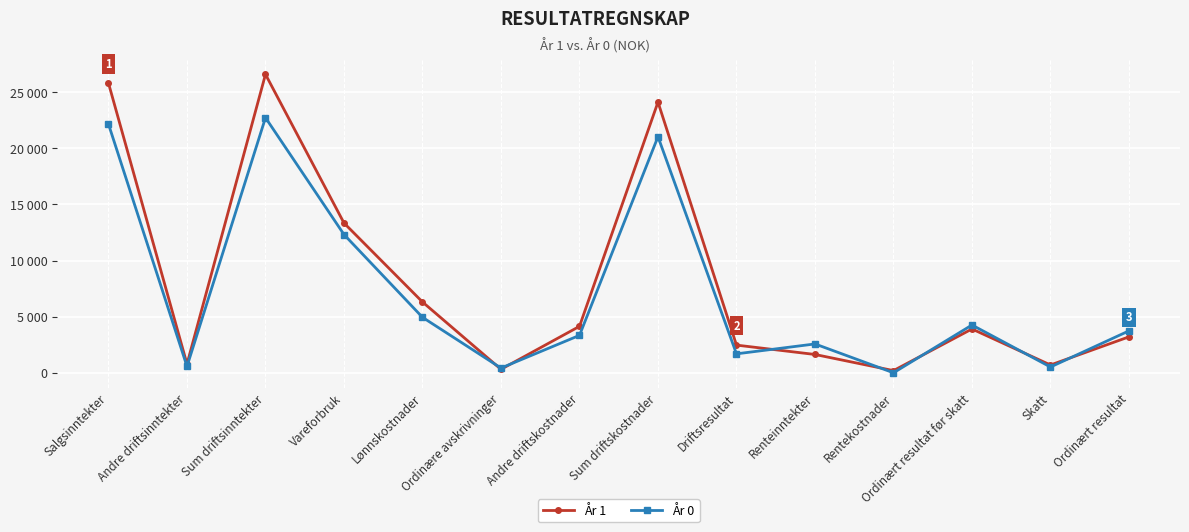

What is the difference between the maximum and second lowest values in the År 0 series?

22306